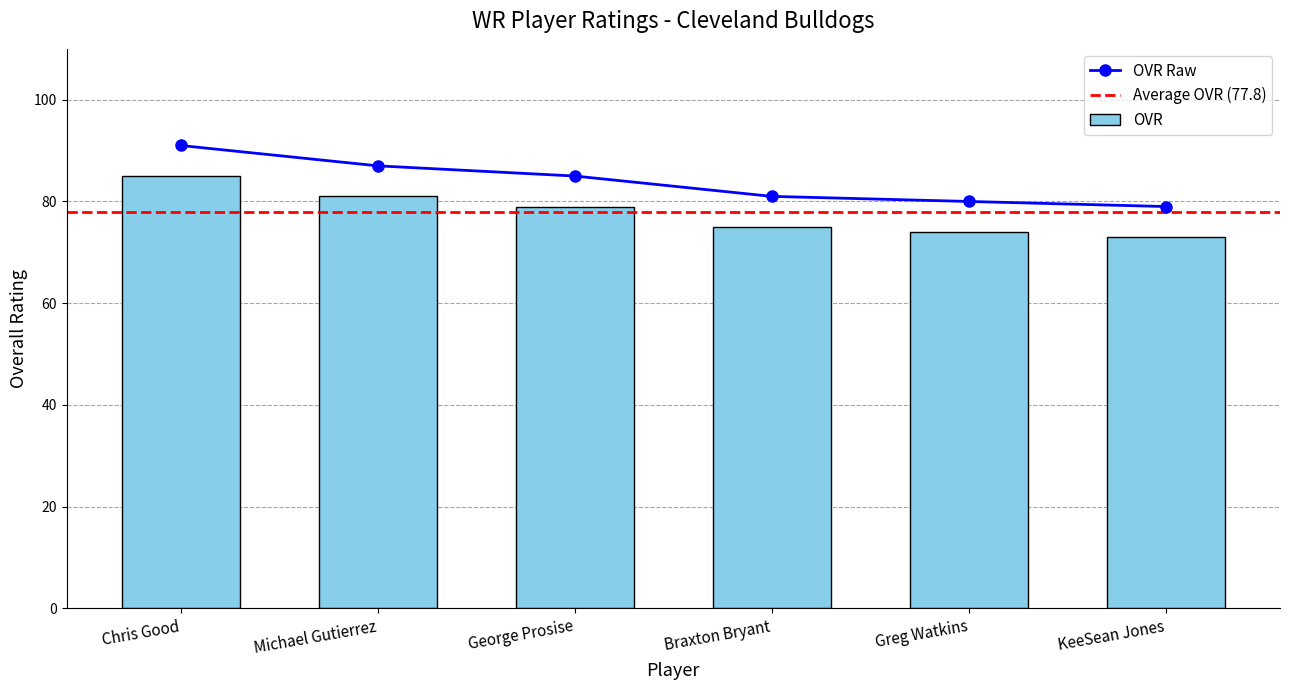

What is the maximum value for OVR?

85